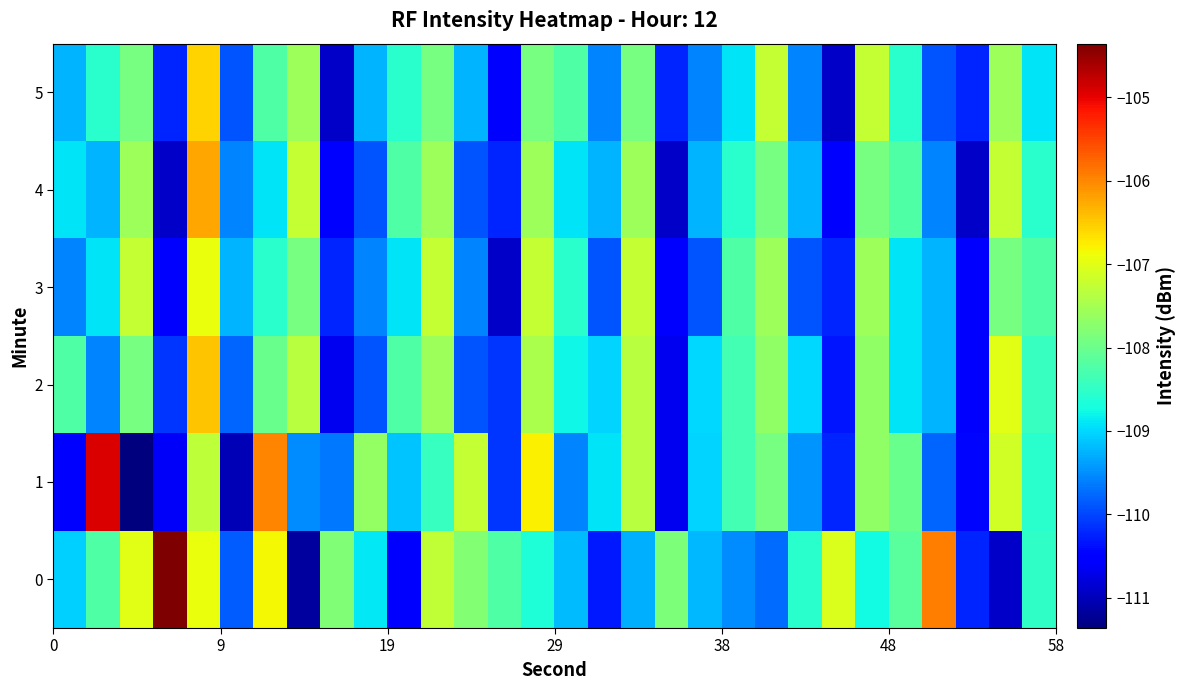

Rank the series by their maximum value, from lowest to highest.

3, 5, 2, 4, 1, 0